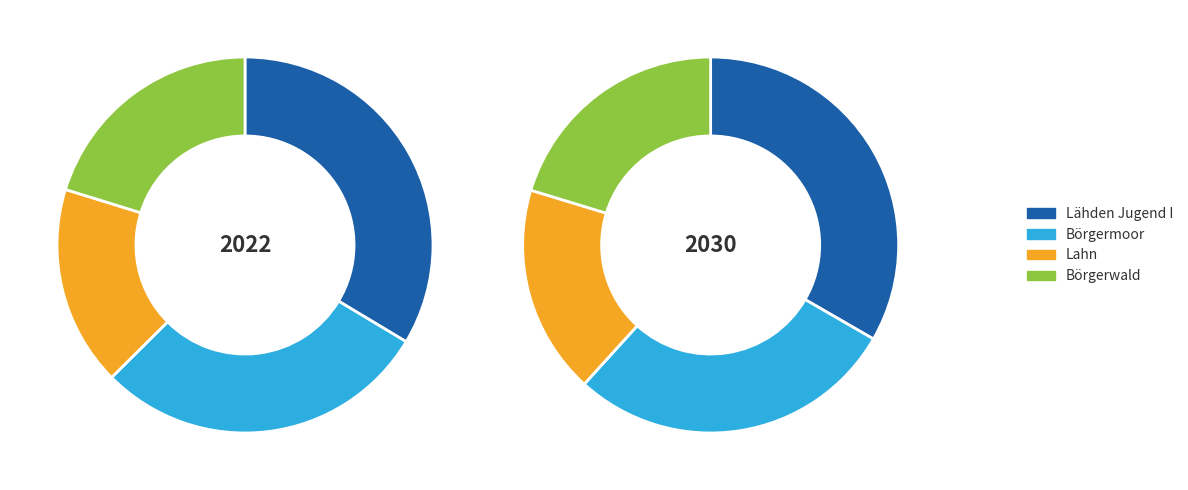

Does any single category account for the majority?

No